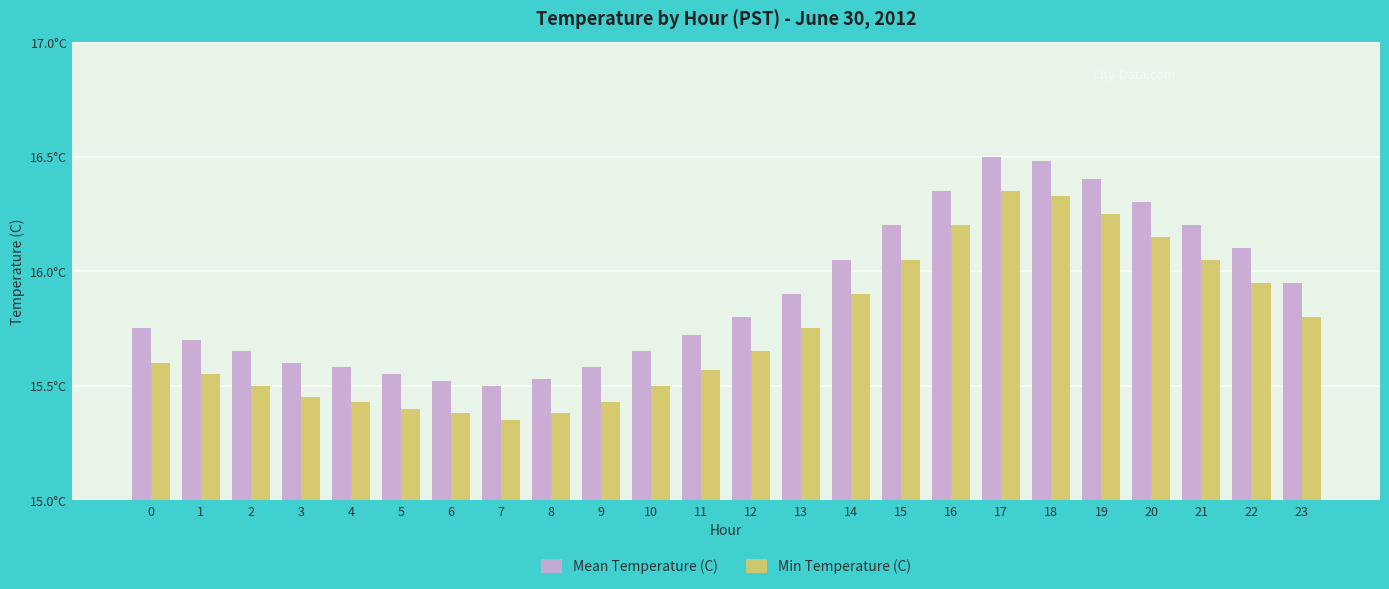

What are all the series names shown in the legend?

Mean Temperature (C), Min Temperature (C)